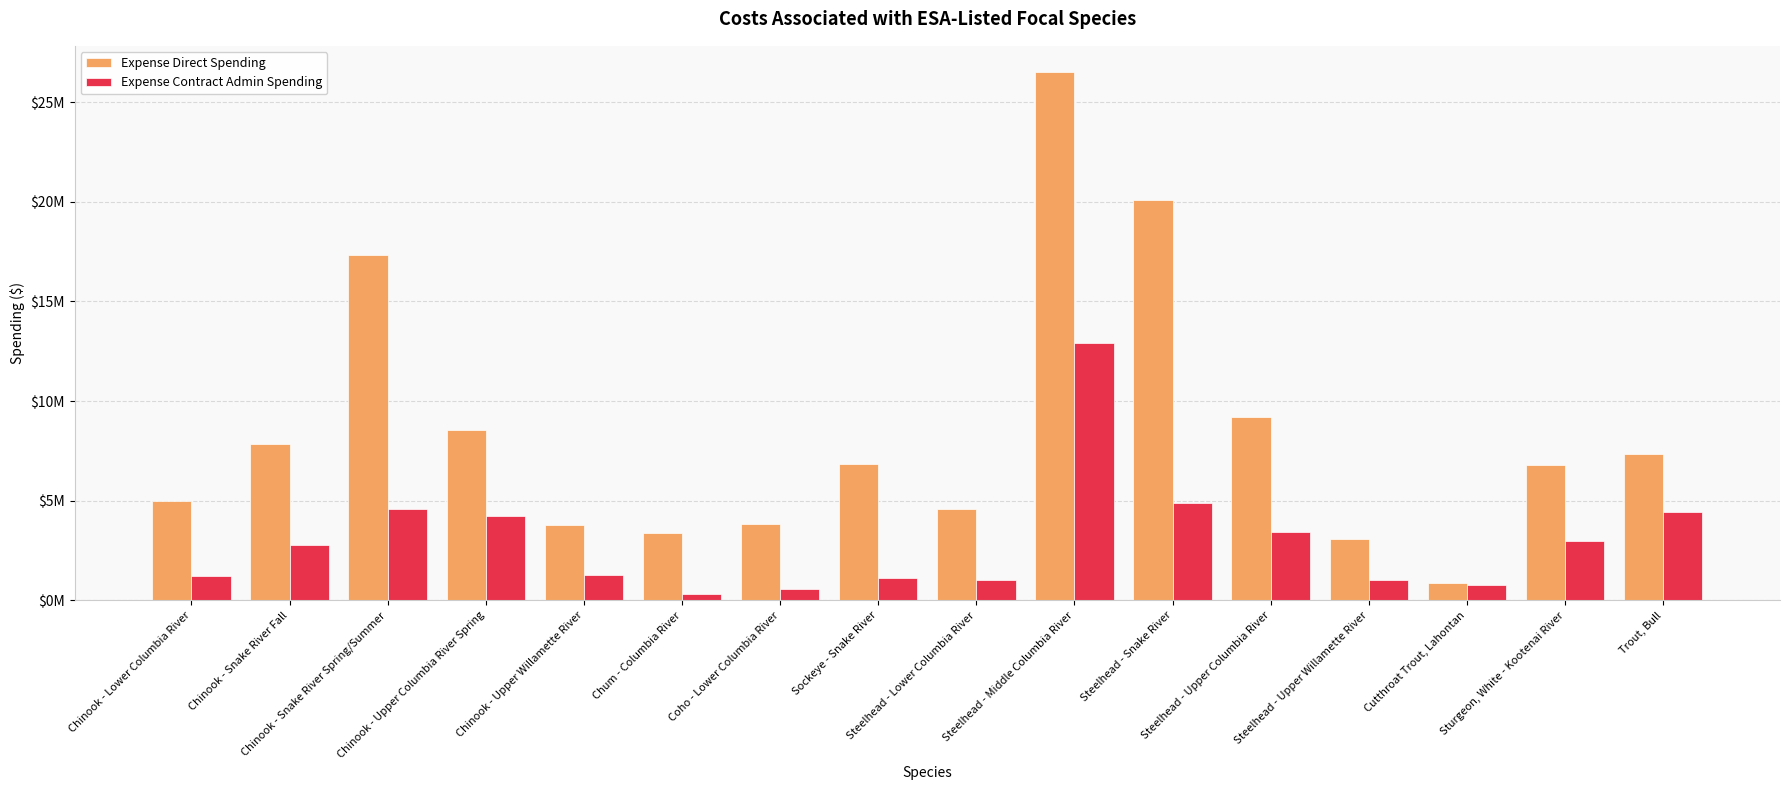

At which category is the sum across all series the highest?

Steelhead - Middle Columbia River